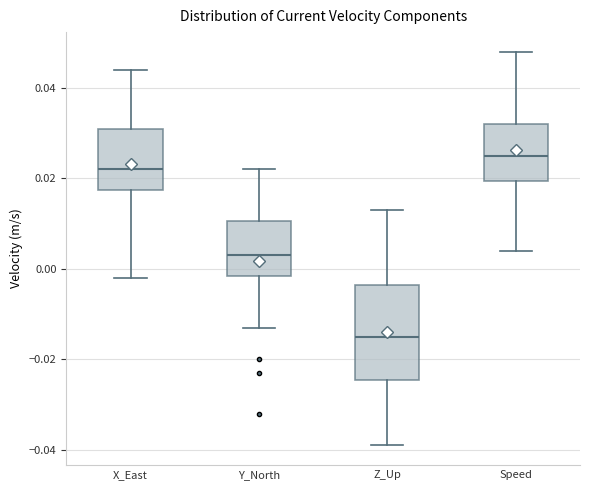

Reading left to right, transcribe this box plot: for each box, give where its median line is, the range the box spans, and where its two whiskers end, as read against the y-axis. The values are not printed on the chart, so give them approximately, as read against the axis.

X_East: median 0.022, box 0.018 to 0.032, whiskers -0.002 to 0.044
Y_North: median 0.004, box -0.002 to 0.010, whiskers -0.012 to 0.022
Z_Up: median -0.014, box -0.024 to -0.004, whiskers -0.038 to 0.014
Speed: median 0.026, box 0.020 to 0.032, whiskers 0.004 to 0.048